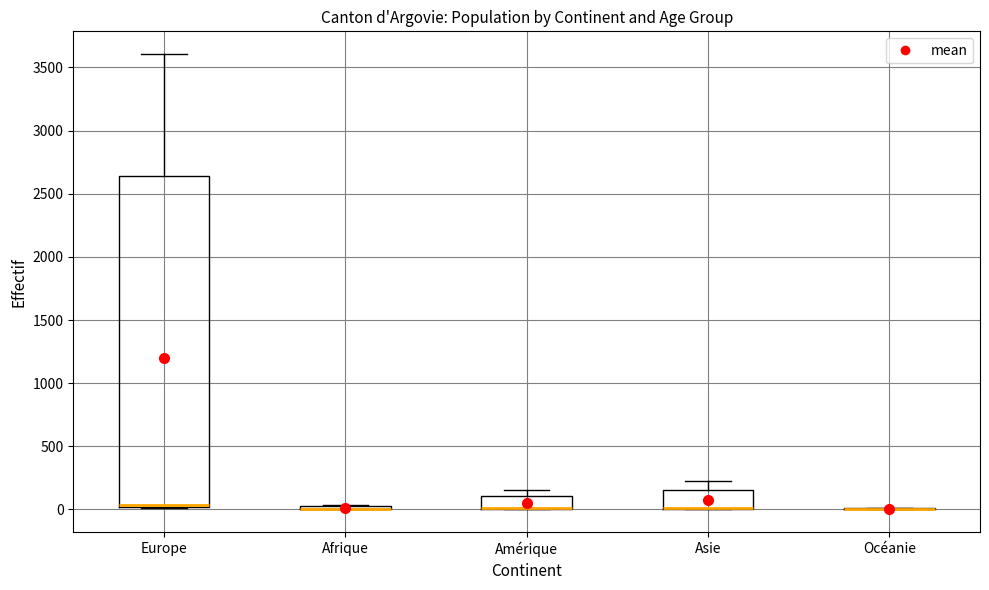

Where is the lower edge of the box for Europe on the y-axis? The values are not printed on the chart, so give them approximately, as read against the axis.

0